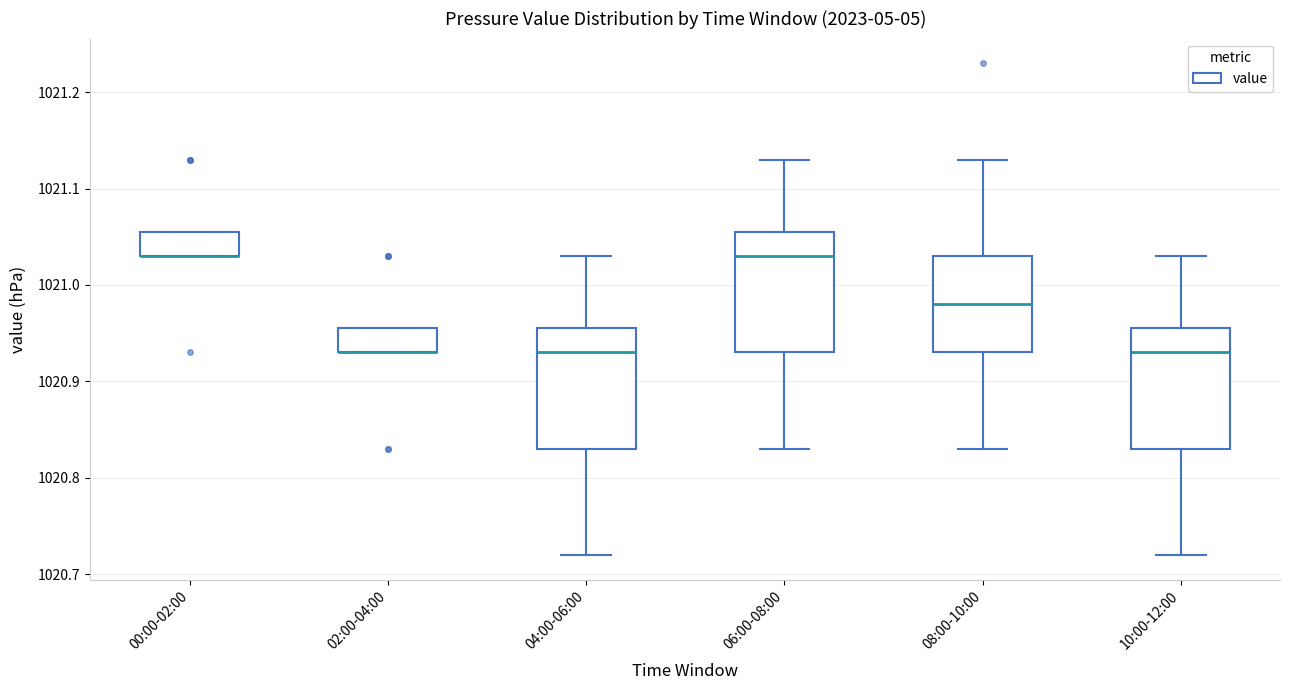

Where is the lower edge of the box for 10:00-12:00 on the y-axis? The values are not printed on the chart, so give them approximately, as read against the axis.

1020.83